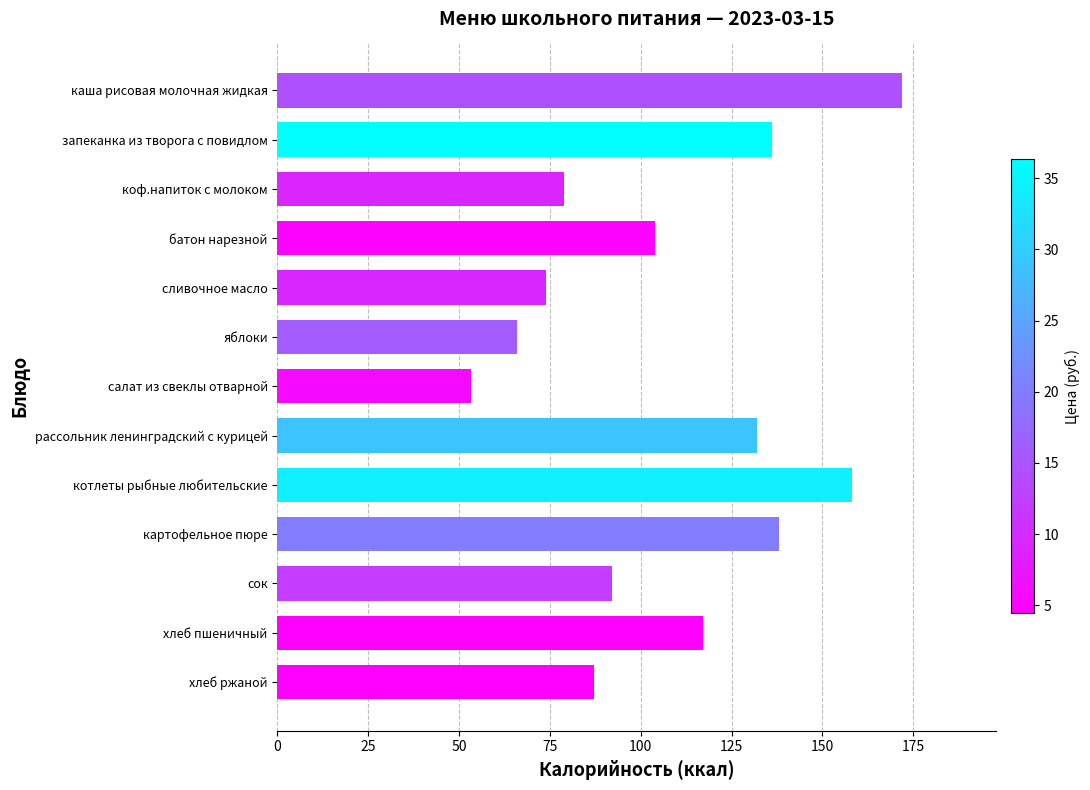

What is the sum of all values?

1408.4